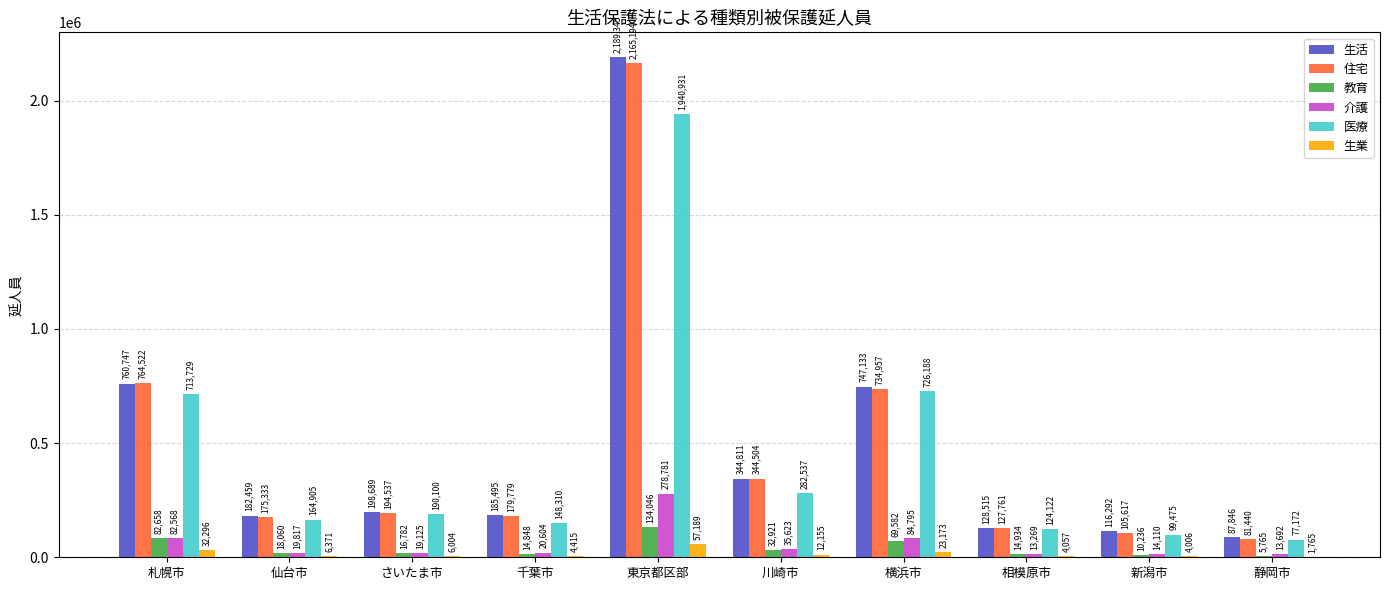

Which series changed the most between 千葉市 and 静岡市?

住宅